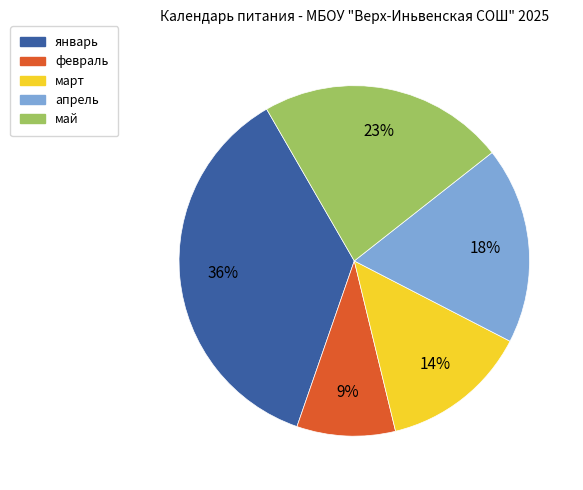

Which slice is the largest?

январь